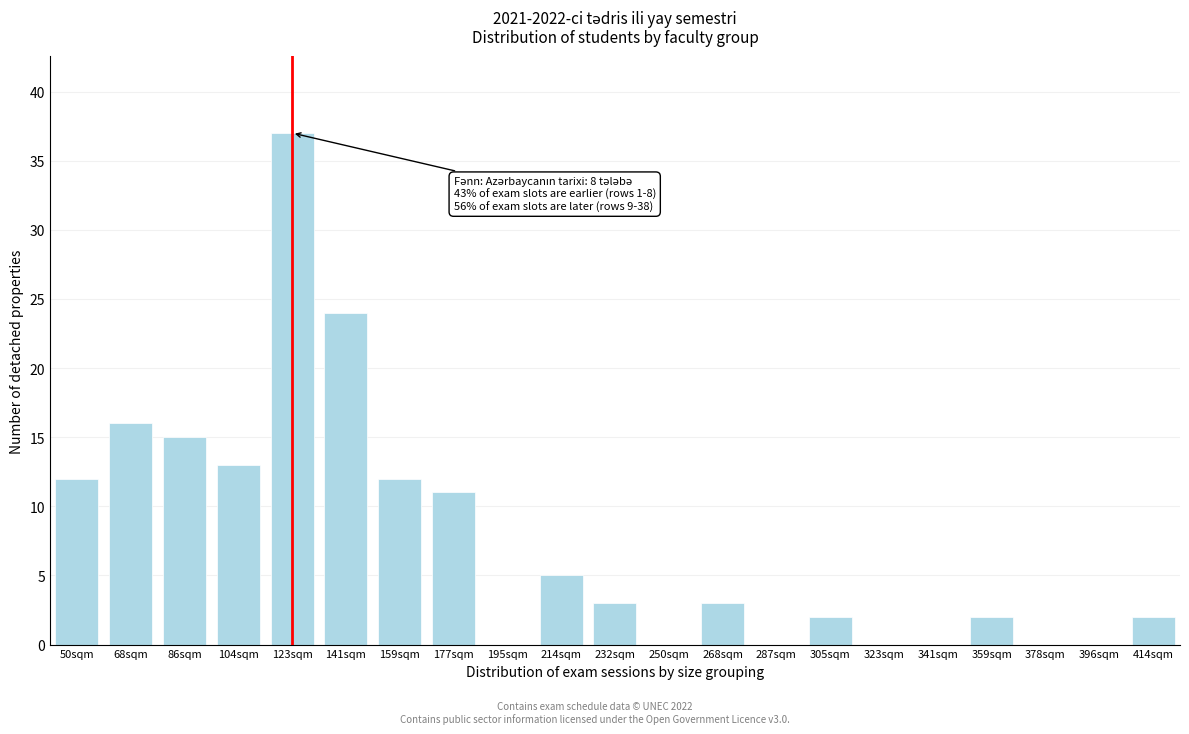

Reading left to right, extract all data points from this chart.

50sqm=12	68sqm=16	86sqm=15	104sqm=13	123sqm=37	141sqm=24	159sqm=12	177sqm=11	195sqm=0	214sqm=5	232sqm=3	250sqm=0	268sqm=3	287sqm=0	305sqm=2	323sqm=0	341sqm=0	359sqm=2	378sqm=0	396sqm=0	414sqm=2